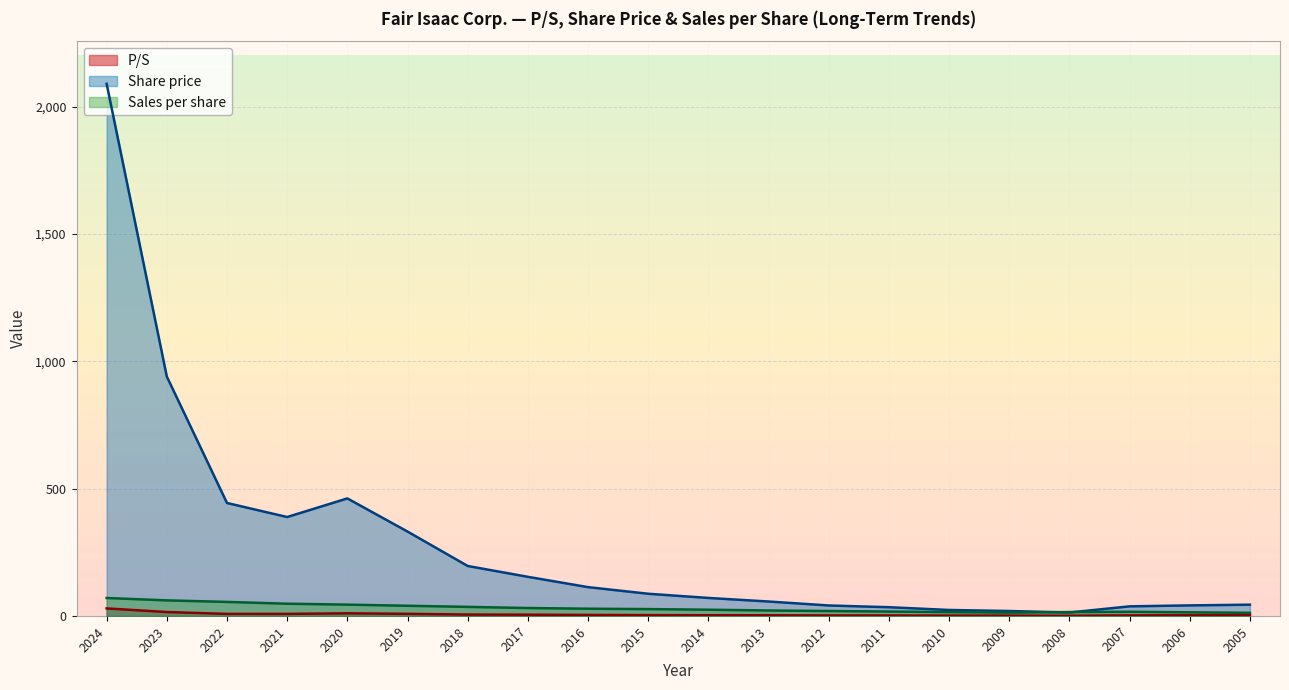

True or false: Share price and P/S cross at least once.

False